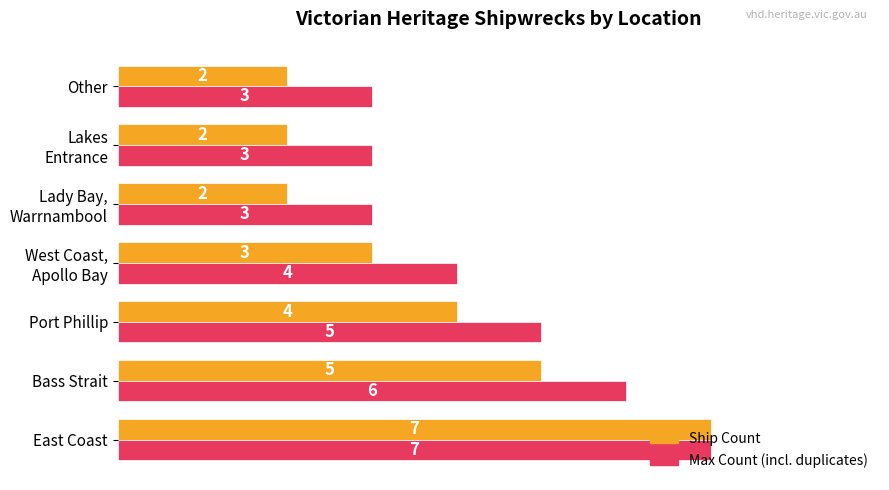

Which series has the largest range (max minus min)?

Ship Count